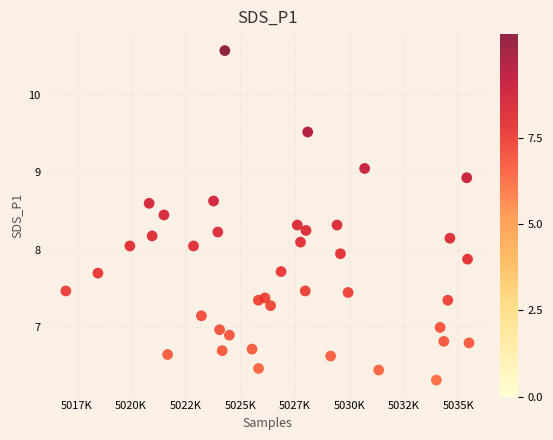

What is the range of X values (max minus min)?

18476.0